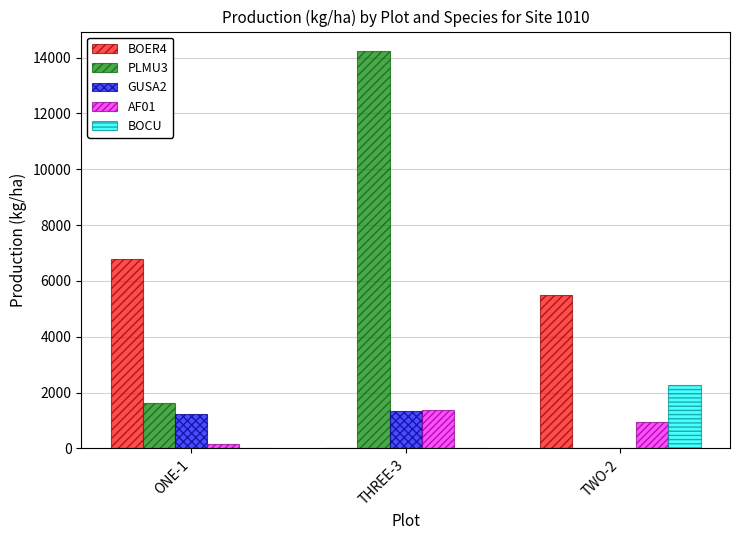

True or false: PLMU3 has a value of 22486.5 at THREE-3.

False